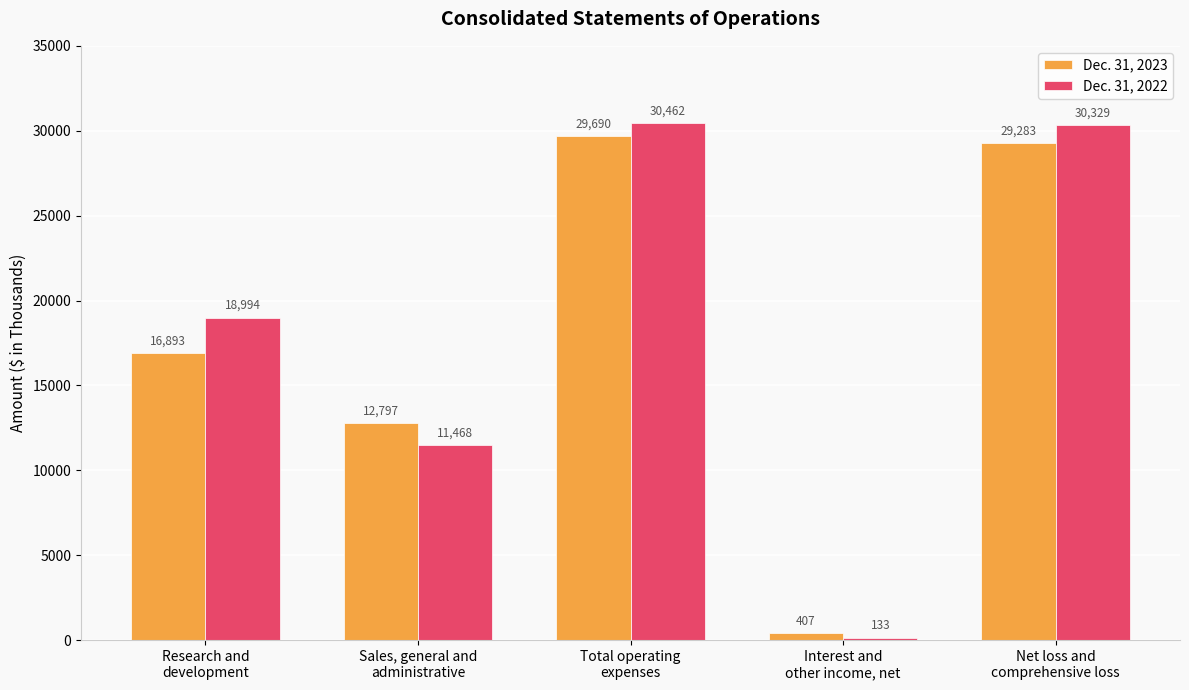

What is the difference between the second highest and second lowest values in the Dec. 31, 2023 series?

16486